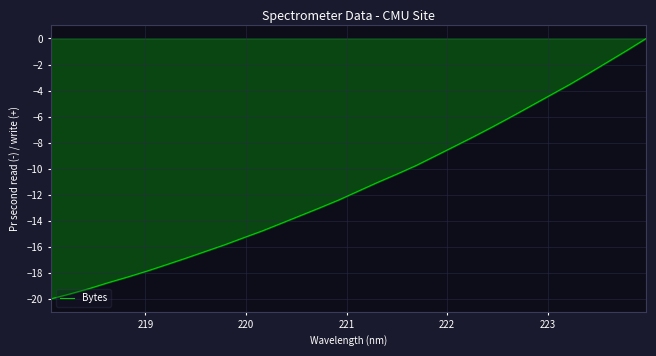

What is the smallest value displayed?

-20.0